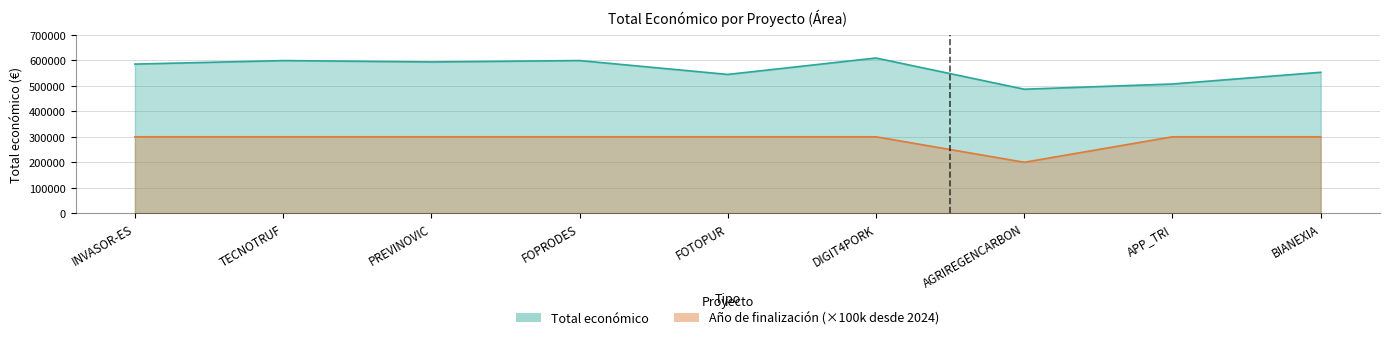

What is the total value across all series at APP_TRI?

807255